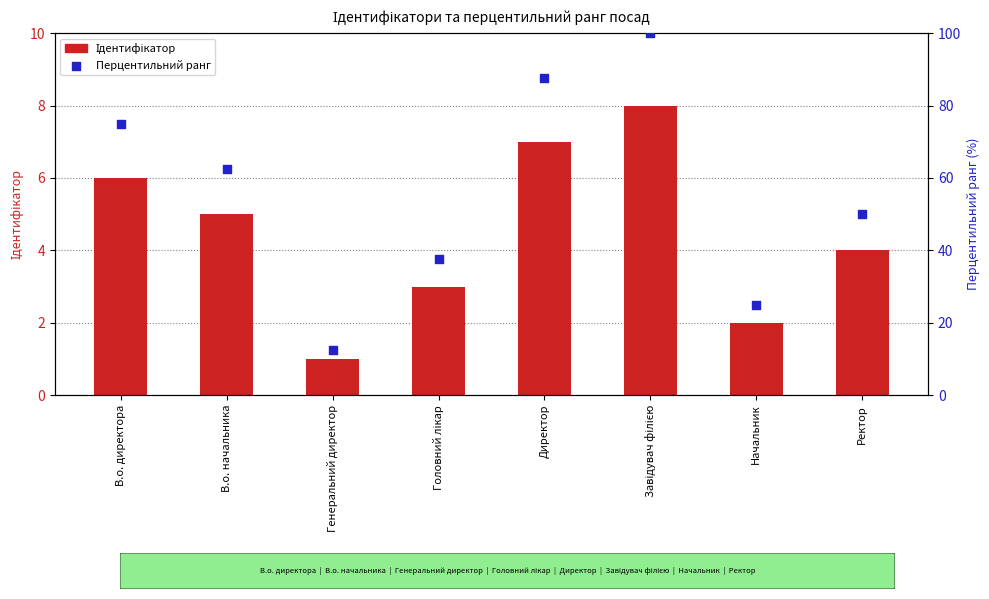

What are all the series names shown in the legend?

Ідентифікатор (ліва вісь), Перцентильний ранг (права вісь)